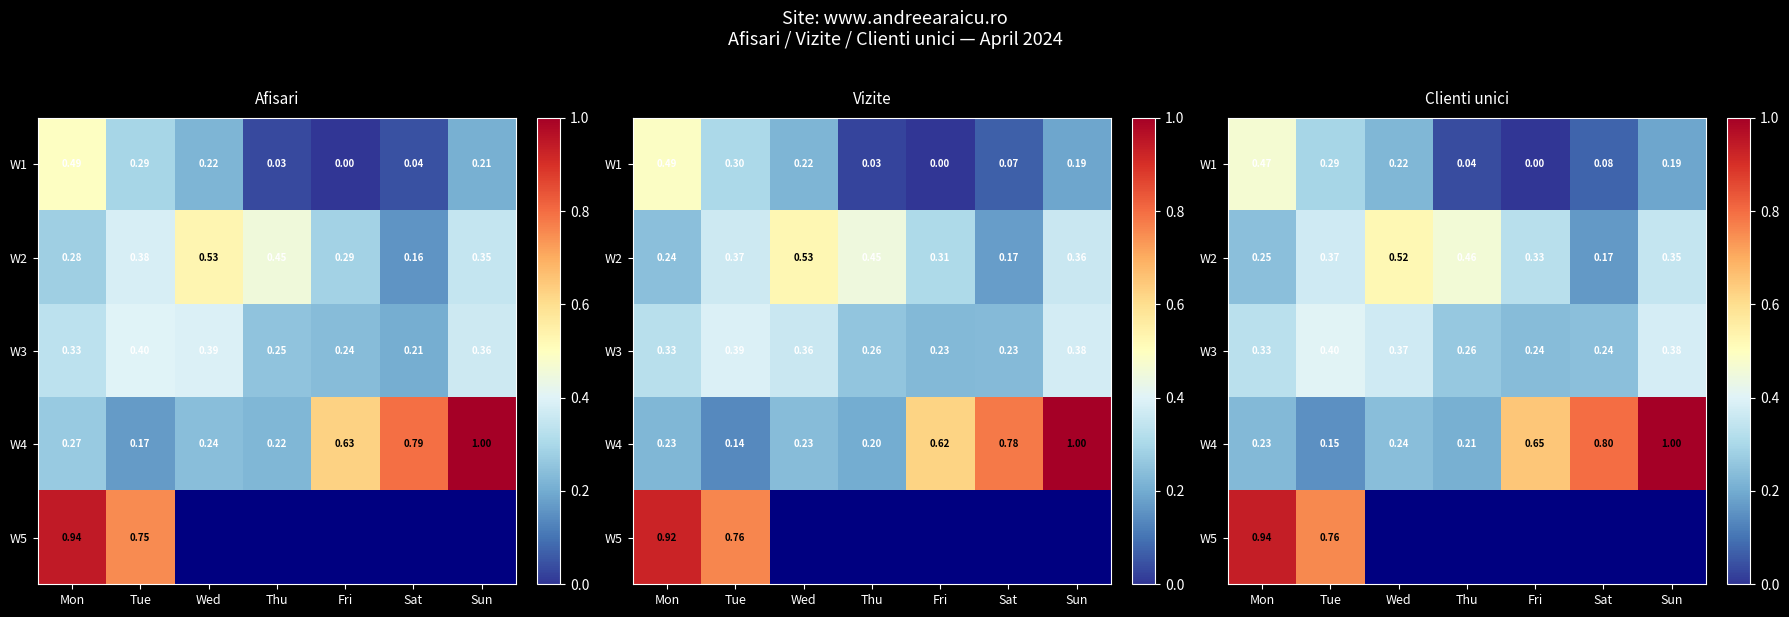

What is the average value of the W1 series?

0.2